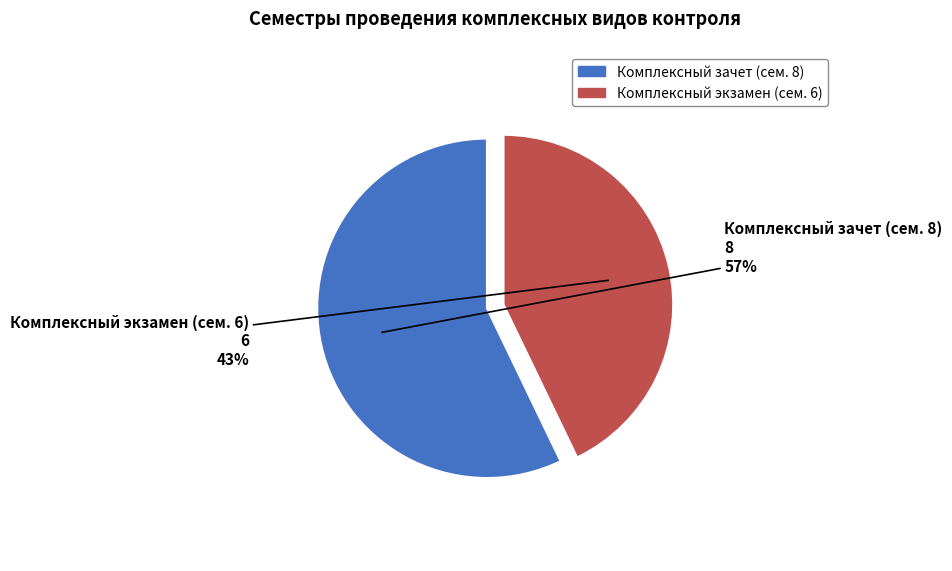

True or false: Комплексный экзамен (сем. 6) accounts for 53% of the total.

False